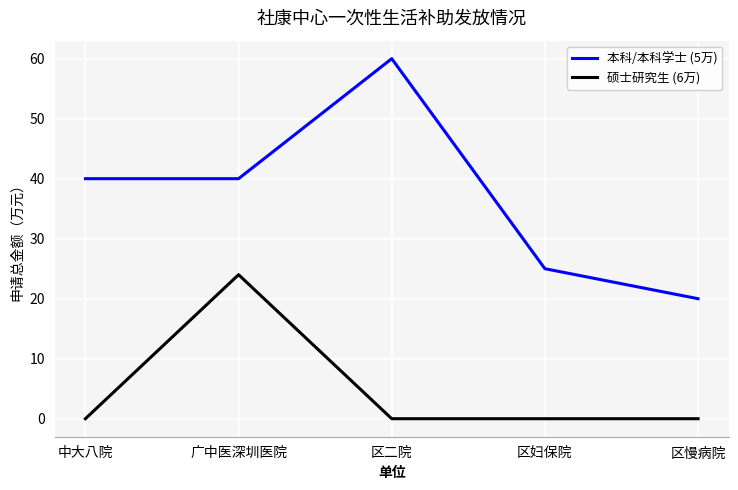

At how many categories does at least one series exceed 58?

1